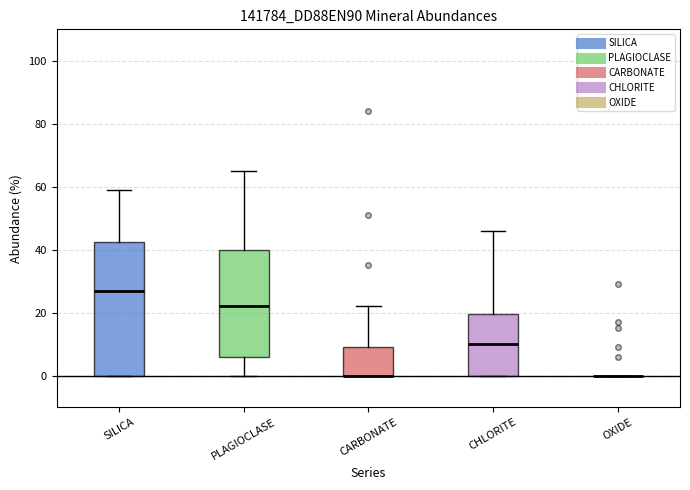

Where is the lower edge of the box for CHLORITE on the y-axis? The values are not printed on the chart, so give them approximately, as read against the axis.

0